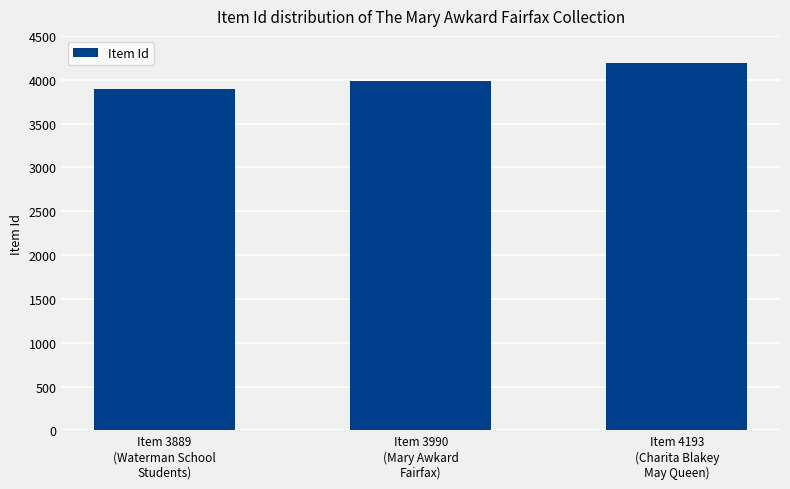

The chart shows a value of 1980 at Item 4193
(Charita Blakey
May Queen). True or false?

False